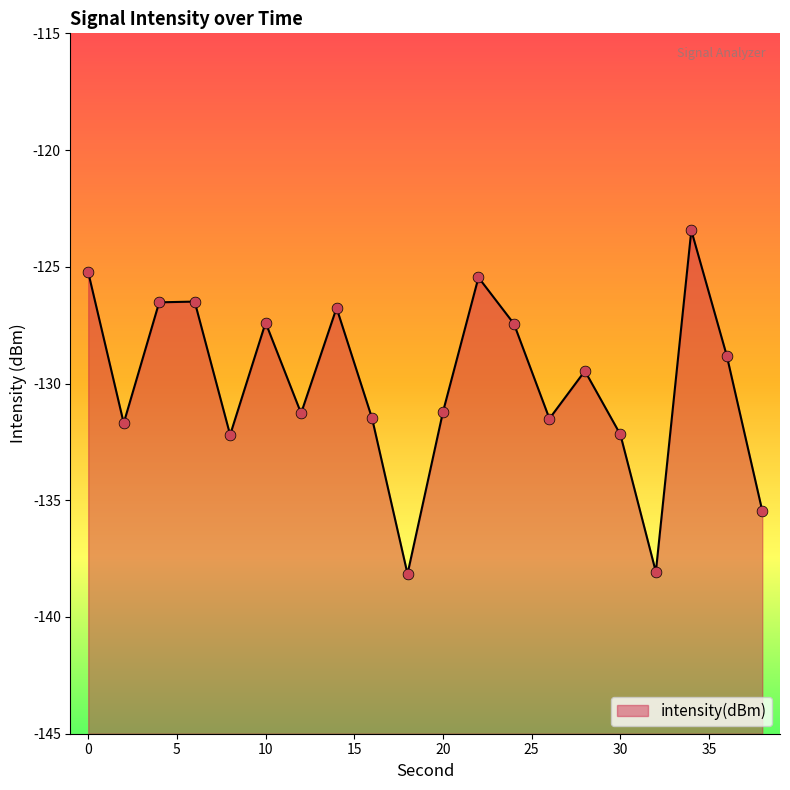

Between 36 and 6, which is larger?

6